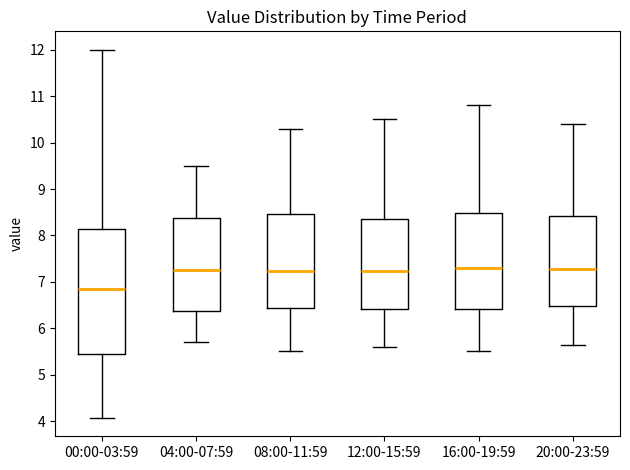

Reading left to right, transcribe this box plot: for each box, give where its median line is, the range the box spans, and where its two whiskers end, as read against the y-axis. The values are not printed on the chart, so give them approximately, as read against the axis.

00:00-03:59: median 6.8, box 5.4 to 8.1, whiskers 4.1 to 12.0
04:00-07:59: median 7.3, box 6.4 to 8.4, whiskers 5.7 to 9.5
08:00-11:59: median 7.2, box 6.4 to 8.5, whiskers 5.5 to 10.3
12:00-15:59: median 7.2, box 6.4 to 8.4, whiskers 5.6 to 10.5
16:00-19:59: median 7.3, box 6.4 to 8.5, whiskers 5.5 to 10.8
20:00-23:59: median 7.3, box 6.5 to 8.4, whiskers 5.7 to 10.4